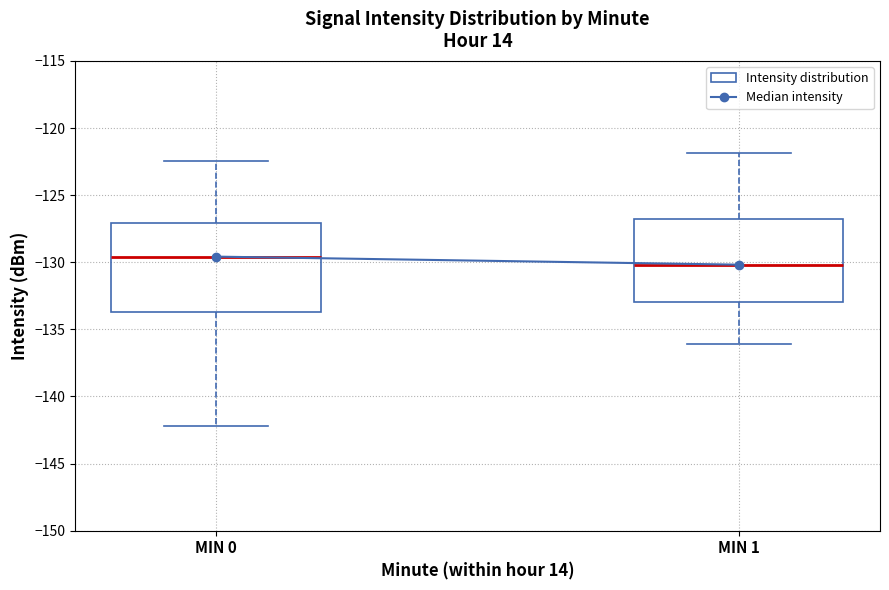

Which box has the lowest median line?

MIN 1